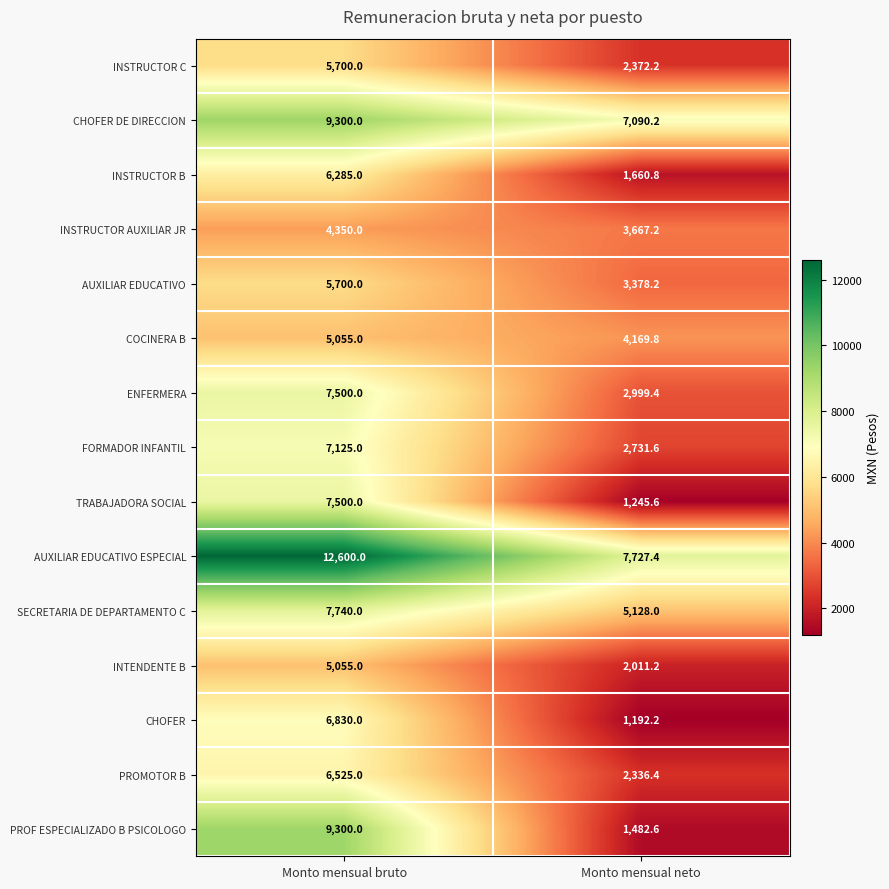

What is the total value across all series at Monto mensual neto?

49192.8